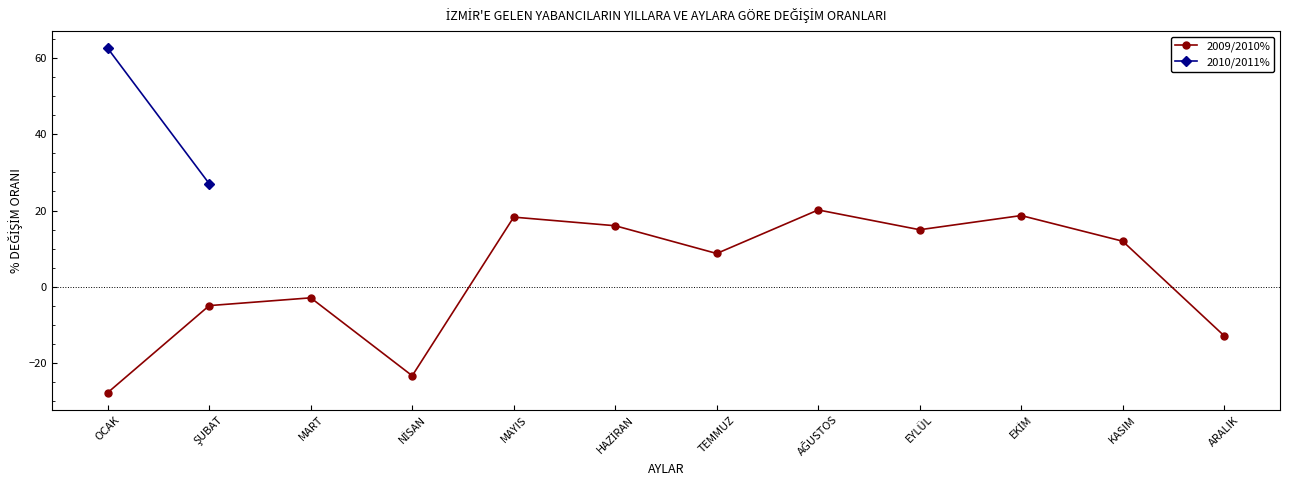

The value at EYLÜL is 22.4. True or false?

False